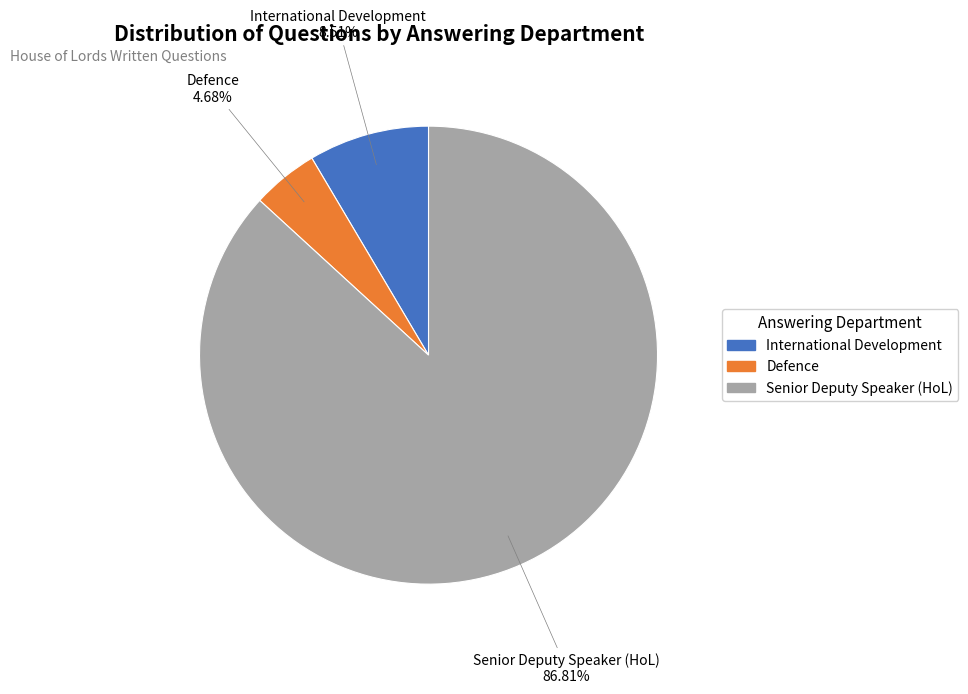

To the nearest percent, what is the combined percentage of Senior Deputy Speaker (HoL) and International Development?

95%